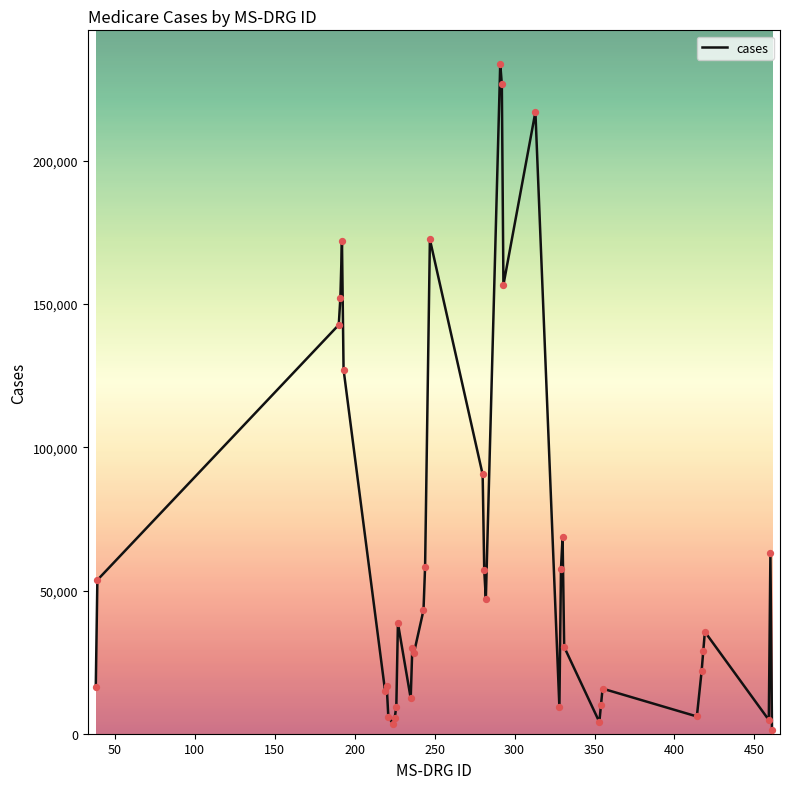

What is the difference between the maximum and minimum values?

232713